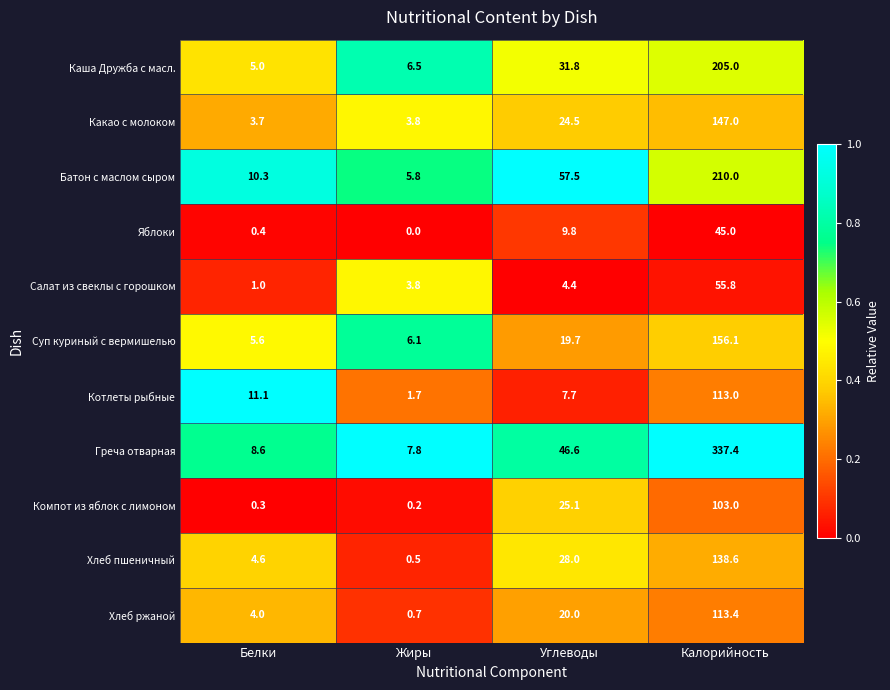

What is the sum of all Яблоки values?

55.2